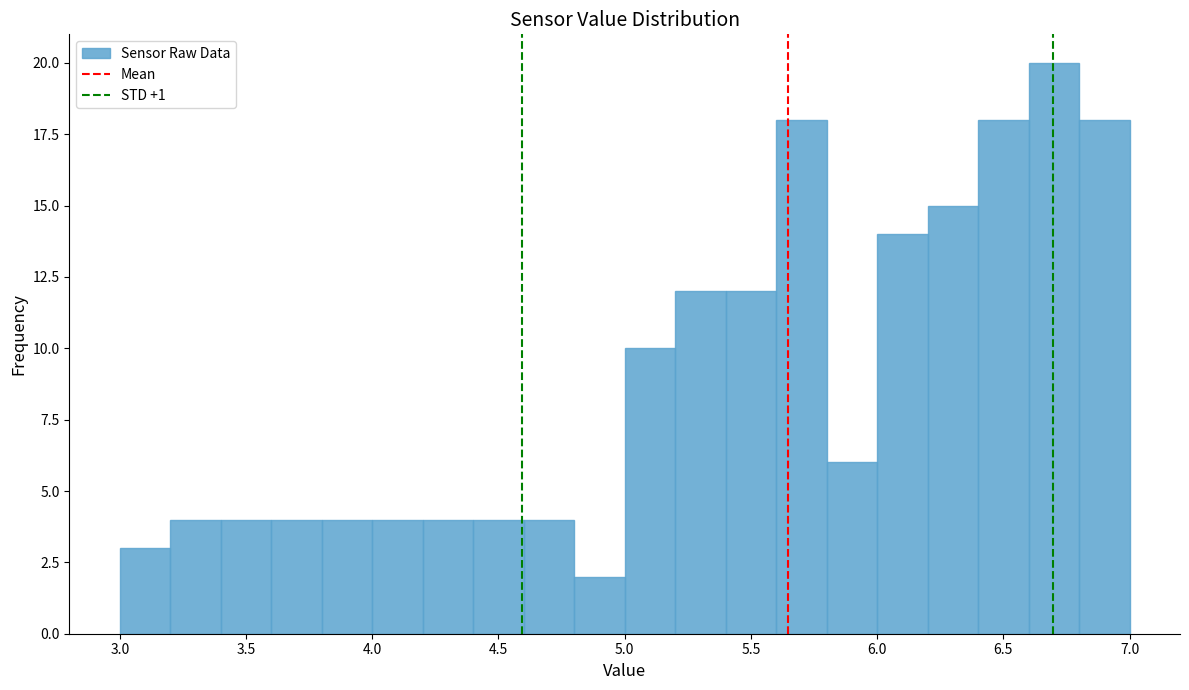

Reading left to right, transcribe this chart: for each bar, give the range it covers on the x-axis and its height. The values are not printed on the chart, so give them approximately, as read against the axis.

3.0 to 3.2: 3
3.2 to 3.4: 4
3.4 to 3.6: 4
3.6 to 3.8: 4
3.8 to 4.0: 4
4.0 to 4.2: 4
4.2 to 4.4: 4
4.4 to 4.6: 4
4.6 to 4.8: 4
4.8 to 5.0: 2
5.0 to 5.2: 10
5.2 to 5.4: 12
5.4 to 5.6: 12
5.6 to 5.8: 18
5.8 to 6.0: 6
6.0 to 6.2: 14
6.2 to 6.4: 15
6.4 to 6.6: 18
6.6 to 6.8: 20
6.8 to 7.0: 18